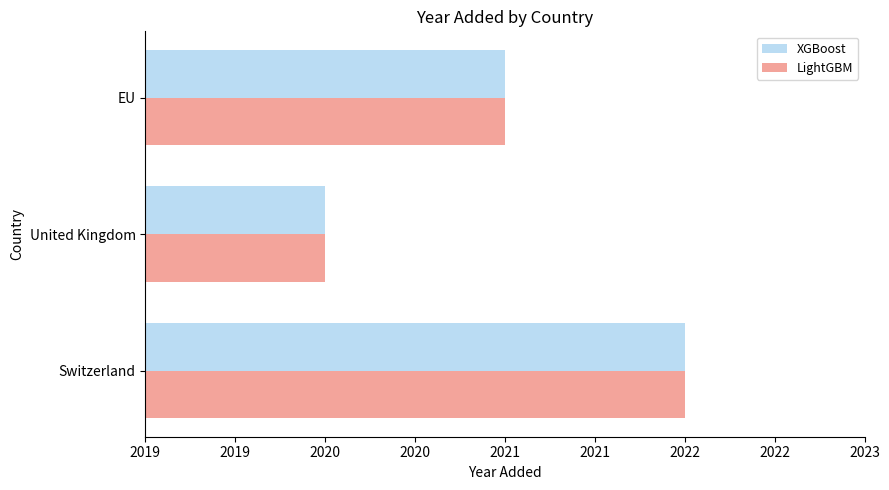

Count the XGBoost values in the range 2020 to 2022.

3